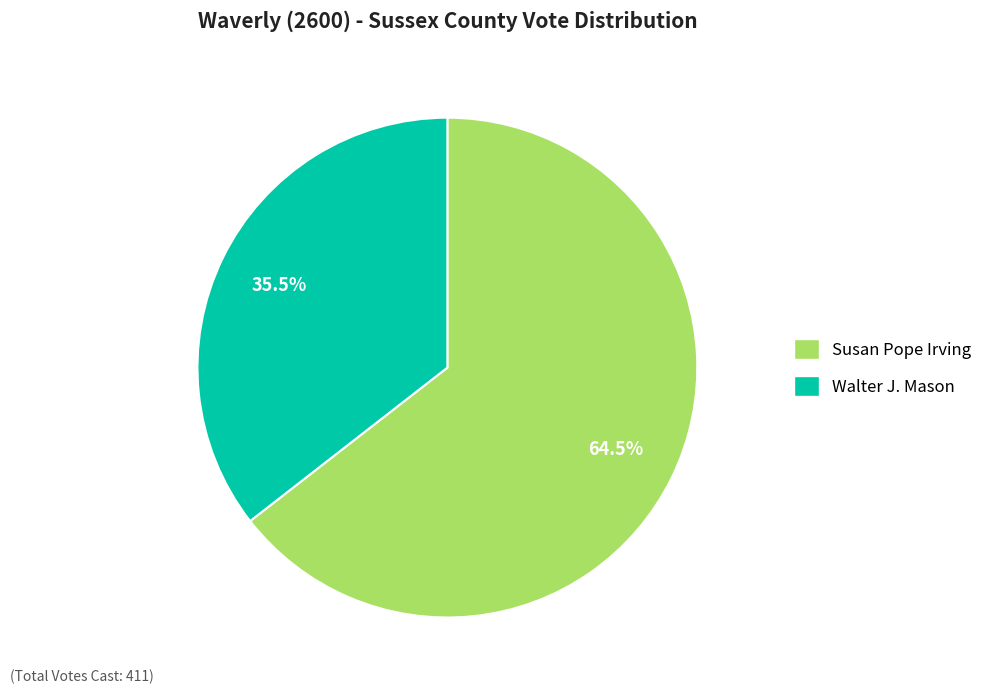

How many segments does this pie chart have?

2